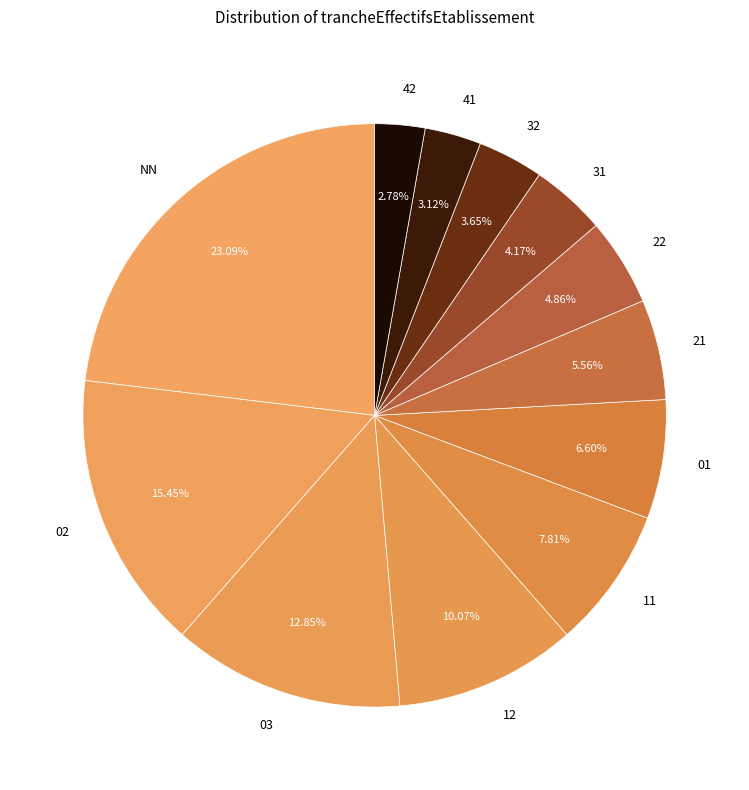

How many segments does this pie chart have?

12